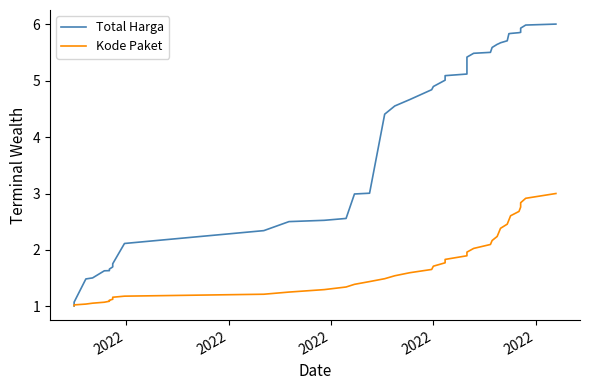

True or false: Total Harga has more than 0 interior local peaks.

False